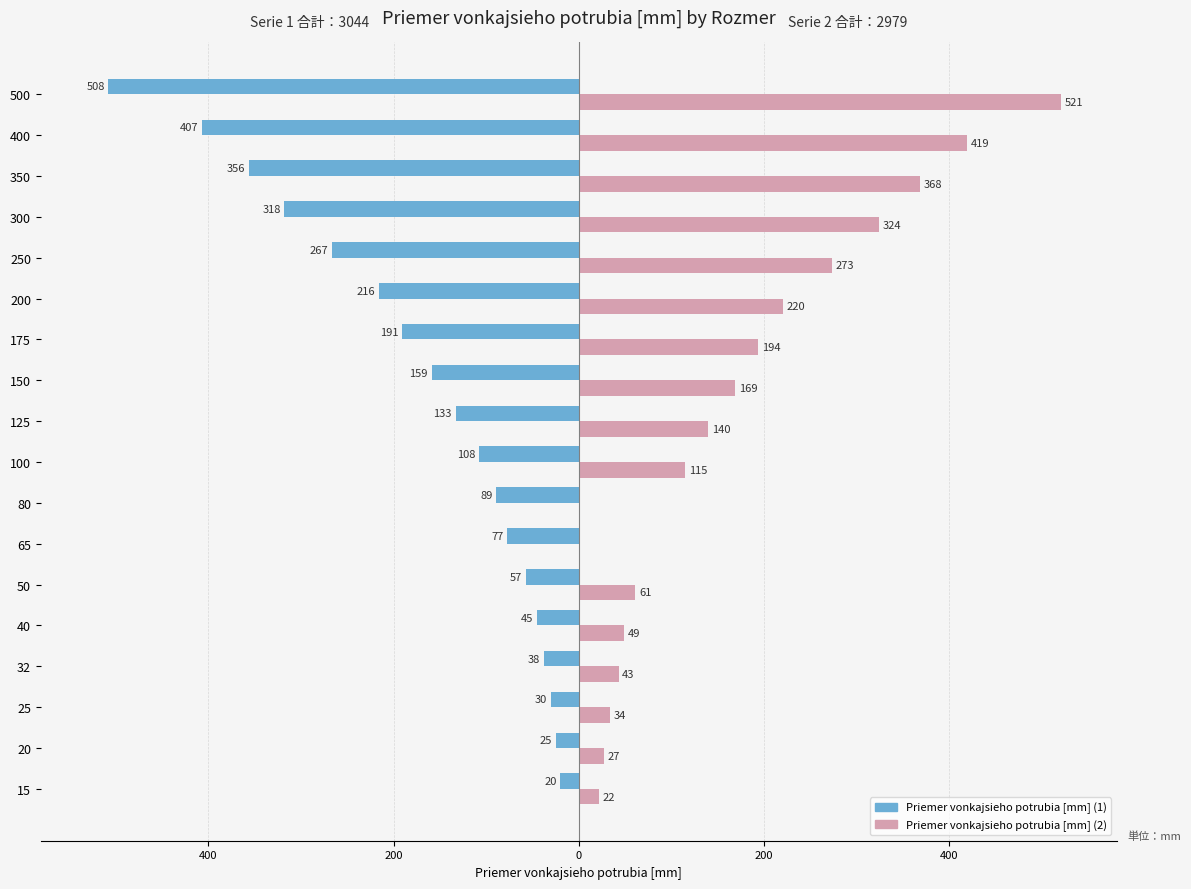

What are all the series names shown in the legend?

Priemer vonkajsieho potrubia [mm] (1), Priemer vonkajsieho potrubia [mm] (2)